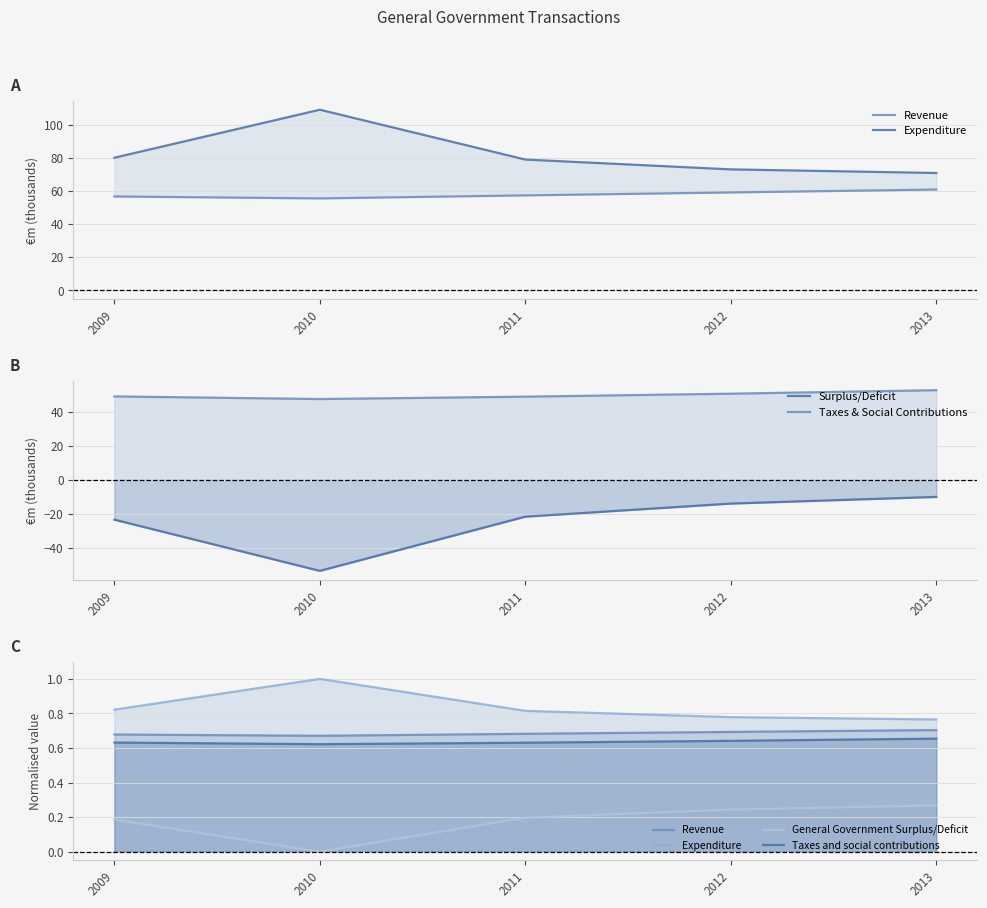

How many data points does each series have?

5